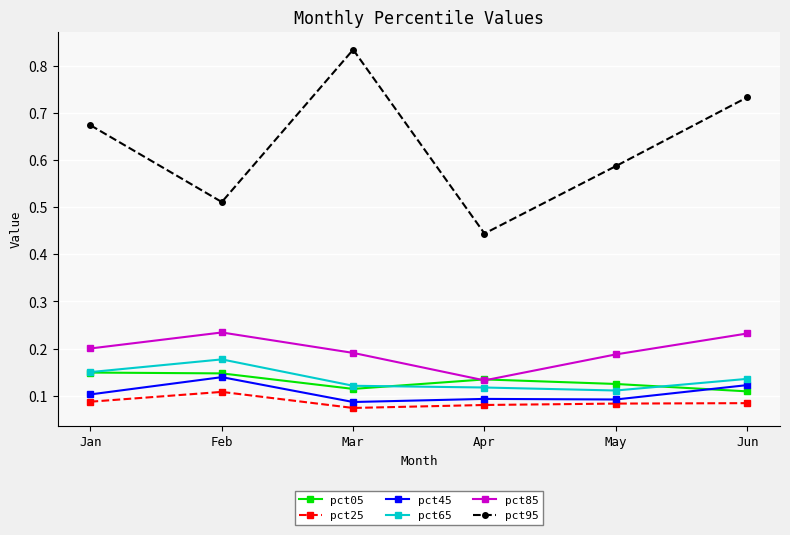

Where is the first local maximum for pct65?

Feb